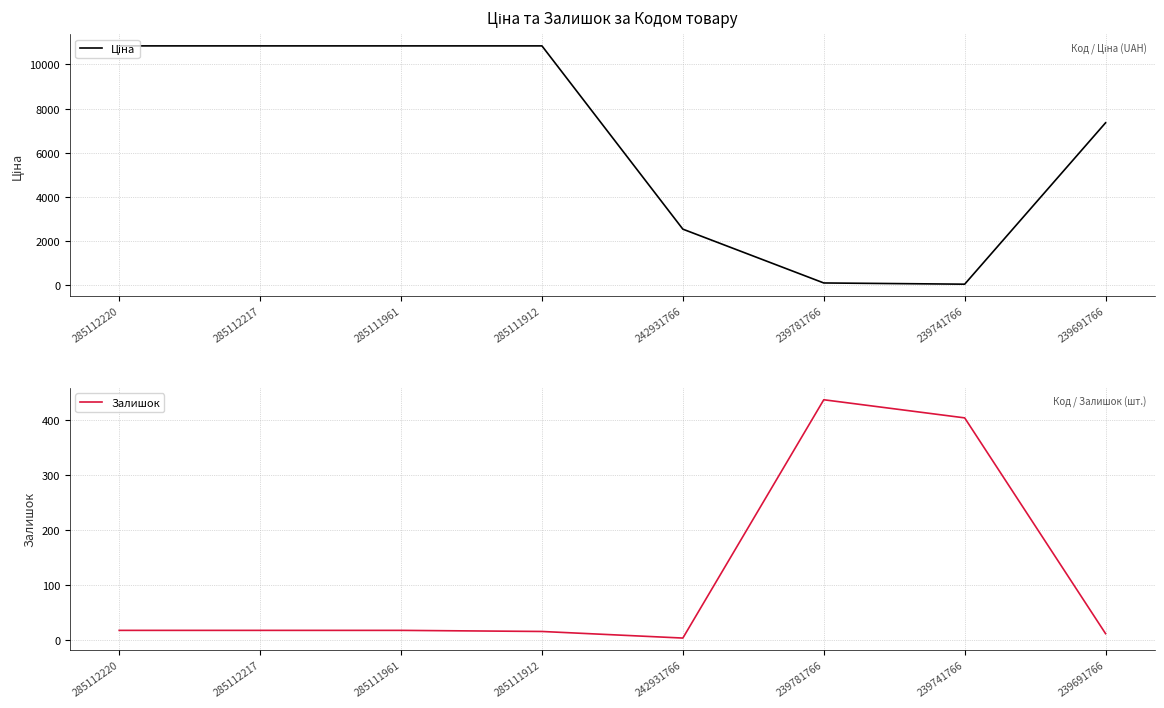

Reading left to right, extract all data points from this chart.

Ціна: 285112220=10840.1	285112217=10840.1	285111961=10840.1	285111912=10840.1	242931766=2545.8	239781766=110.5	239741766=55.3	239691766=7360.2
Залишок: 285112220=17.0	285112217=17.0	285111961=17.0	285111912=15.0	242931766=3.0	239781766=437.0	239741766=404.0	239691766=11.0